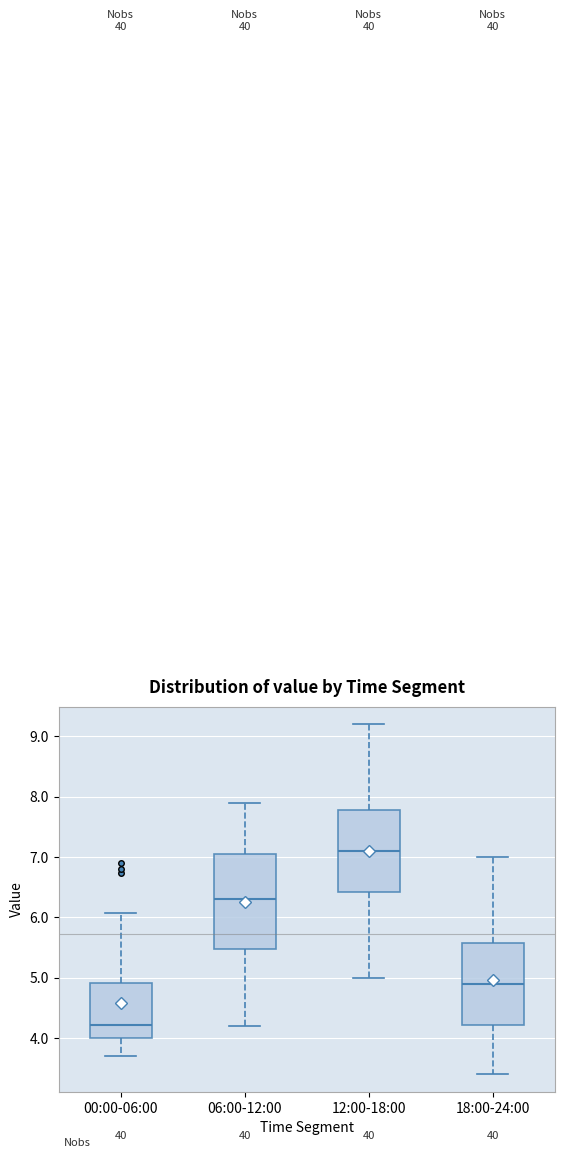

Reading left to right, read every box against the y-axis: the position of its median line, the range the box covers, and the ends of its whiskers. The values are not printed on the chart, so give them approximately, as read against the axis.

00:00-06:00: median 4.2, box 4.0 to 4.9, whiskers 3.7 to 6.1
06:00-12:00: median 6.3, box 5.5 to 7.1, whiskers 4.2 to 7.9
12:00-18:00: median 7.1, box 6.4 to 7.8, whiskers 5.0 to 9.2
18:00-24:00: median 4.9, box 4.2 to 5.6, whiskers 3.4 to 7.0